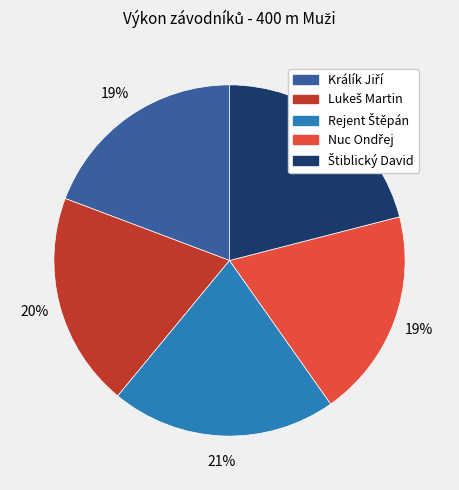

To the nearest percent, what is the average slice percentage?

20%